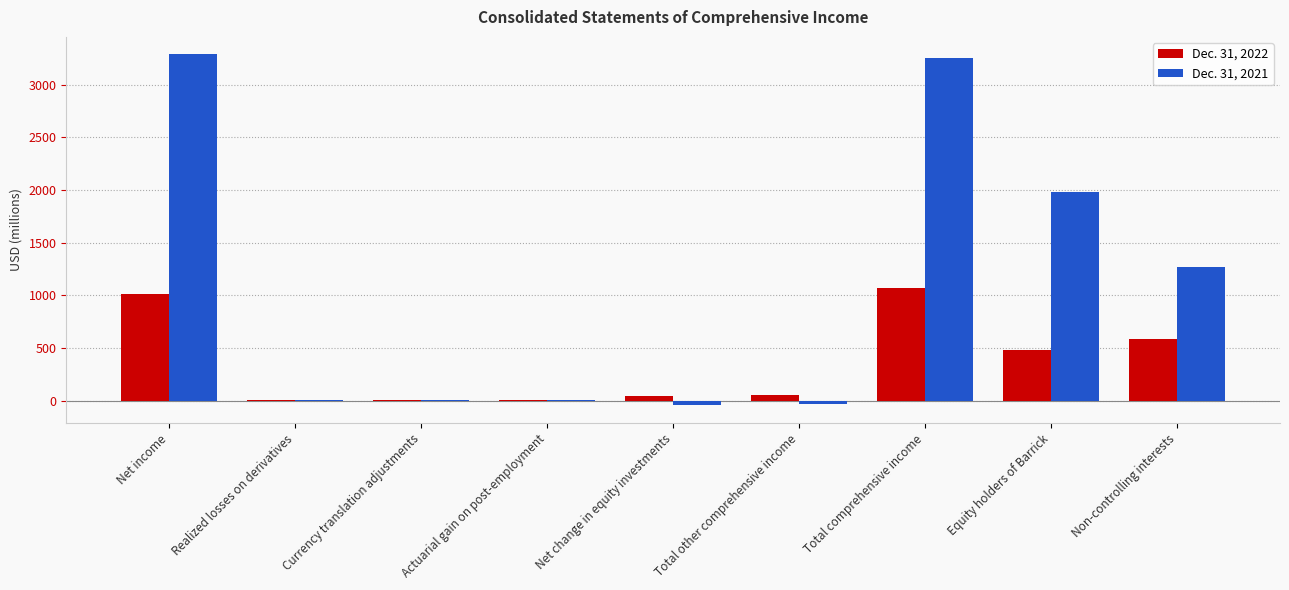

Does the chart contain stacked bars?

No